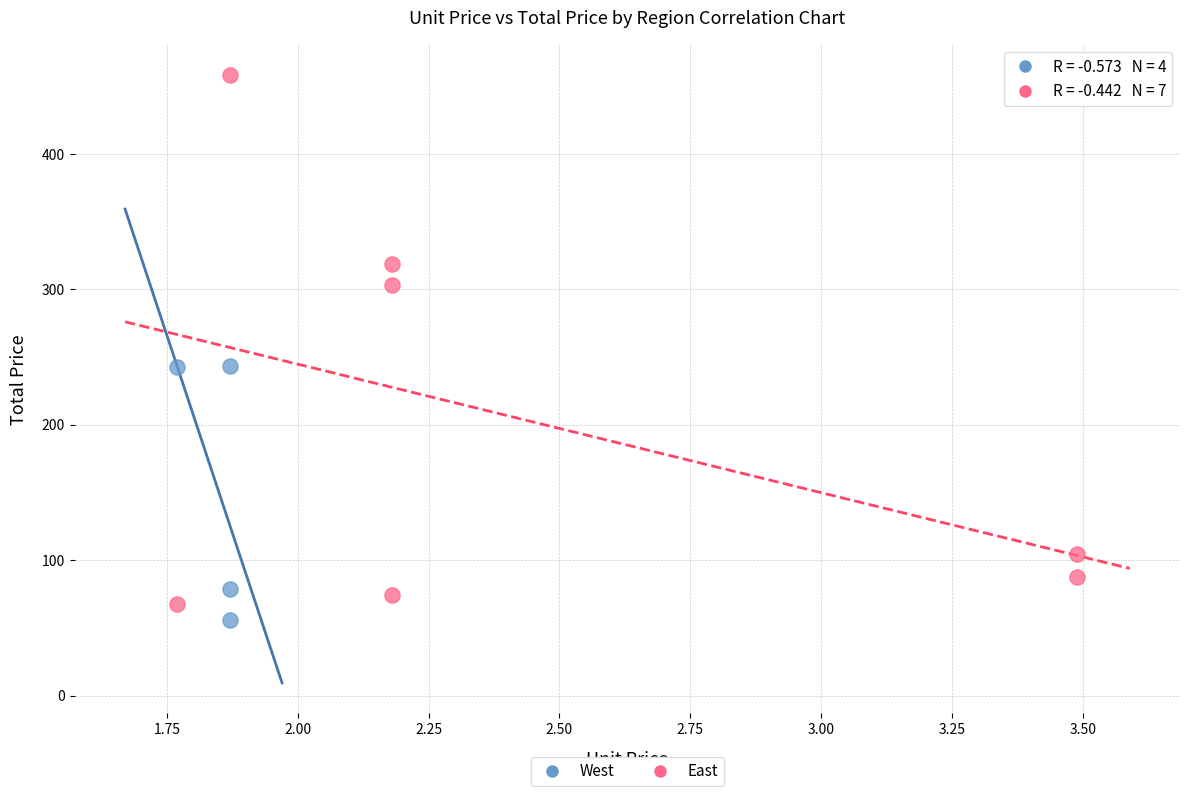

Which series contains the highest Y value?

East